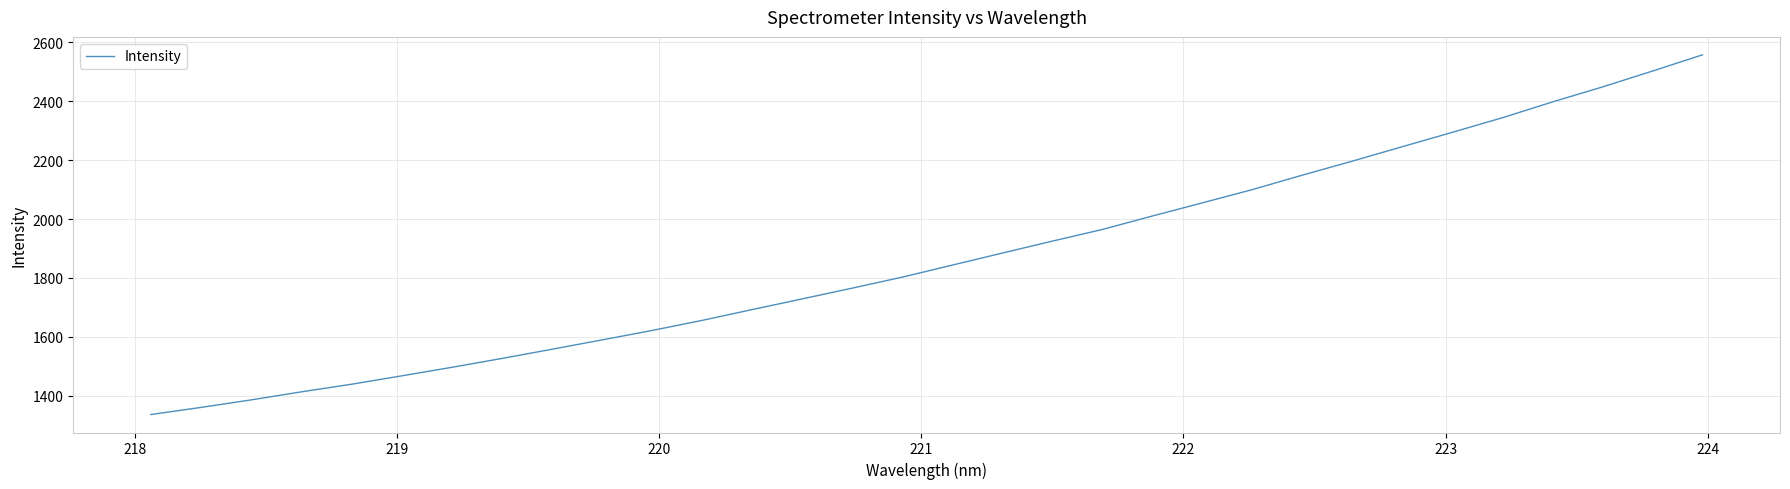

What is the minimum value shown in the chart?

1335.8